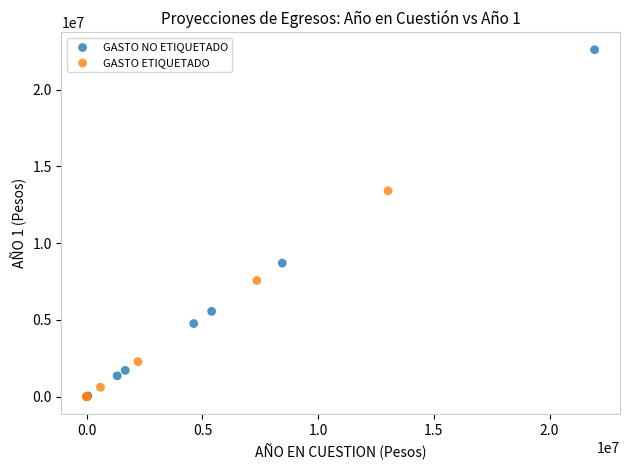

Which series has the largest Y range (max minus min)?

GASTO NO ETIQUETADO